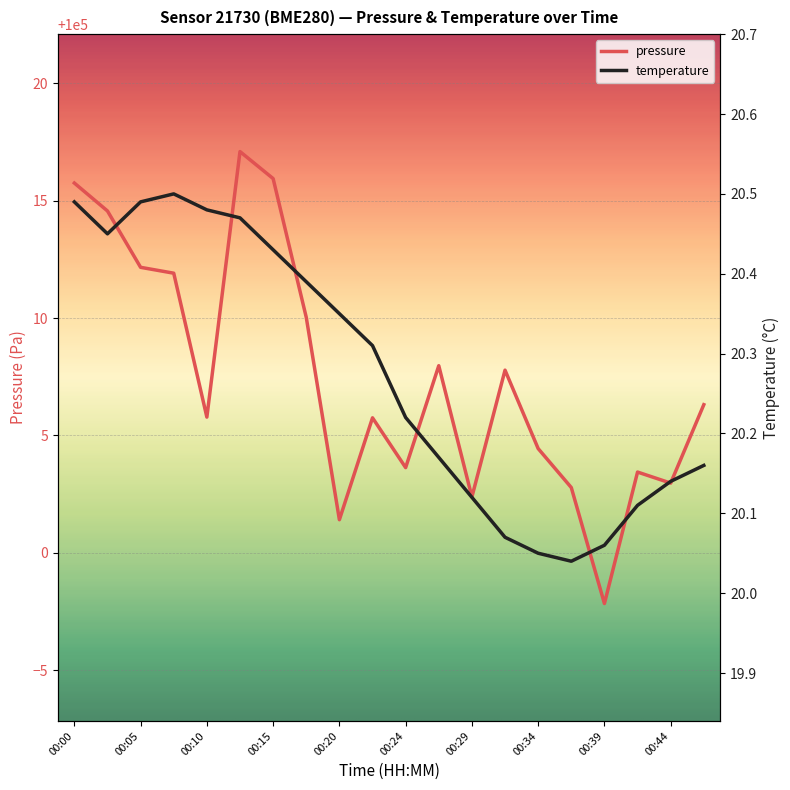

True or false: temperature has more than 0 interior local peaks.

True